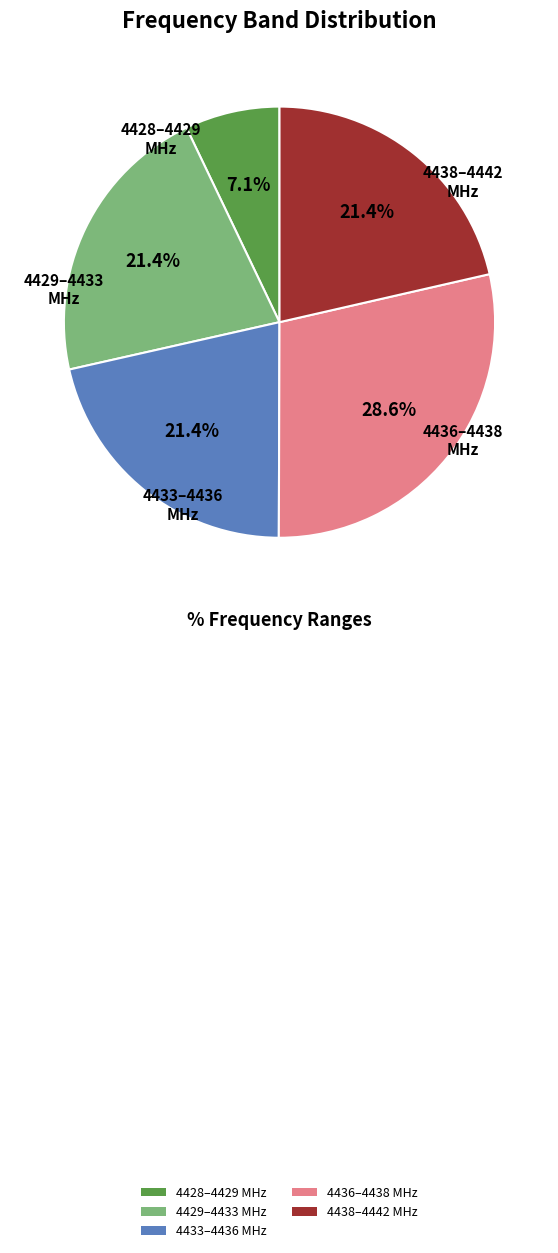

Which category has the smallest portion of the pie?

4428–4429 MHz